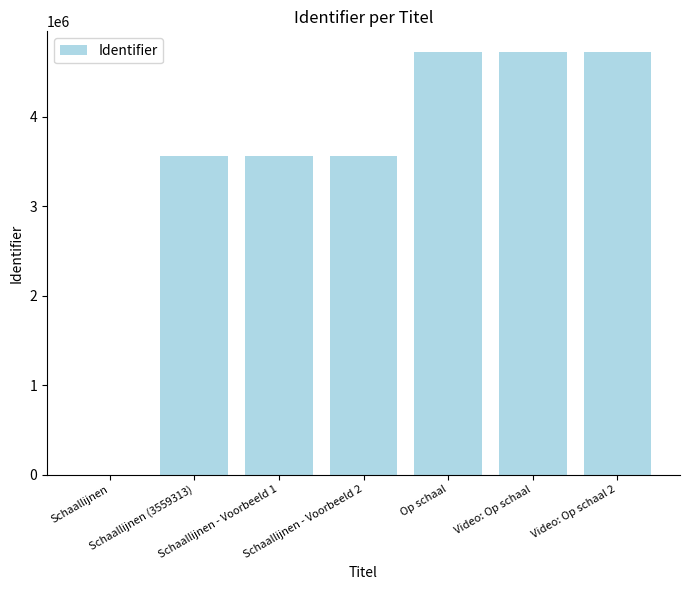

What is the greatest value displayed?

4720634